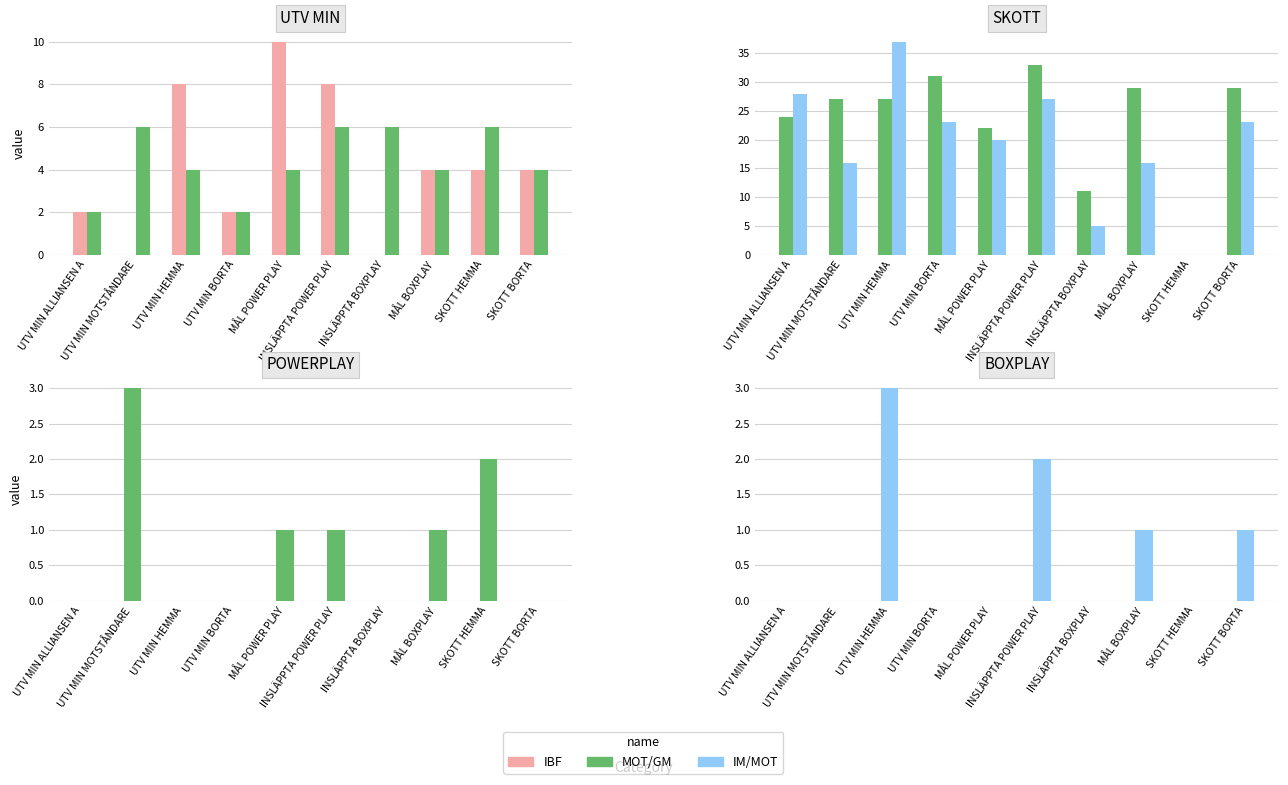

What is the greatest value displayed?

37